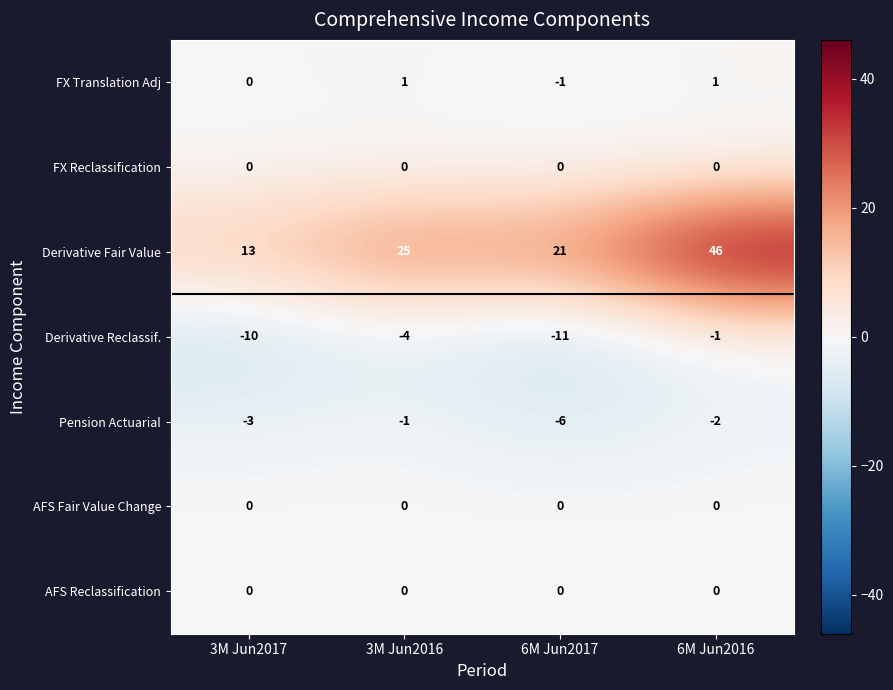

Reading left to right, extract all data points from this chart.

FX Translation Adj: 3M Jun2017=0	3M Jun2016=1	6M Jun2017=-1	6M Jun2016=1
FX Reclassification: 3M Jun2017=0	3M Jun2016=0	6M Jun2017=0	6M Jun2016=0
Derivative Fair Value: 3M Jun2017=13	3M Jun2016=25	6M Jun2017=21	6M Jun2016=46
Derivative Reclassif.: 3M Jun2017=-10	3M Jun2016=-4	6M Jun2017=-11	6M Jun2016=-1
Pension Actuarial: 3M Jun2017=-3	3M Jun2016=-1	6M Jun2017=-6	6M Jun2016=-2
AFS Fair Value Change: 3M Jun2017=0	3M Jun2016=0	6M Jun2017=0	6M Jun2016=0
AFS Reclassification: 3M Jun2017=0	3M Jun2016=0	6M Jun2017=0	6M Jun2016=0